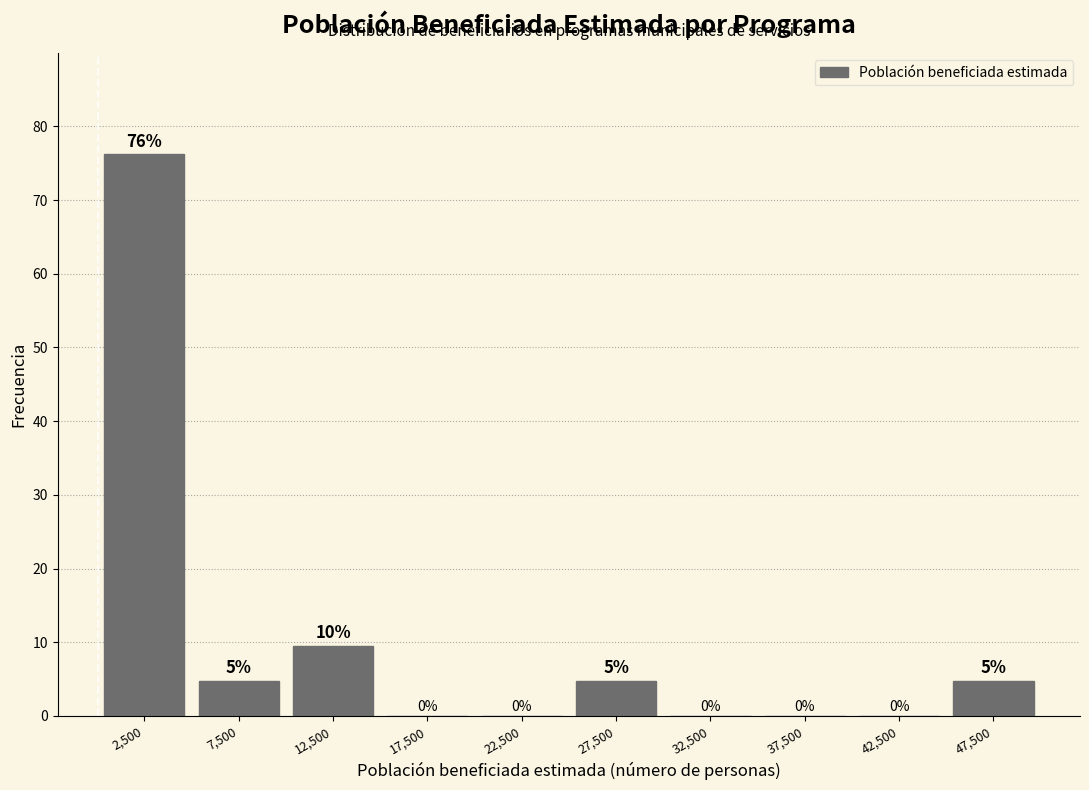

Which range on the x-axis has the tallest bar?

0 to 5000